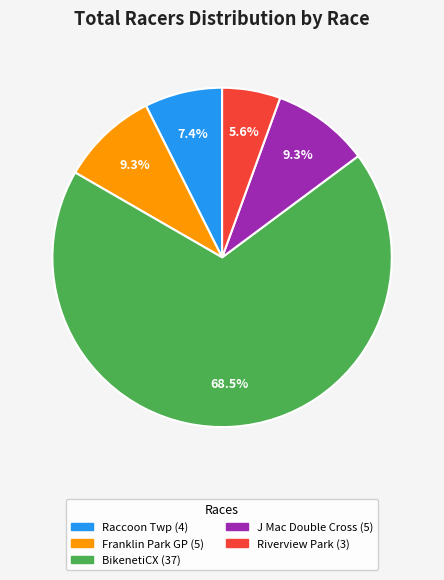

Is there any slice that represents more than half of the pie?

Yes